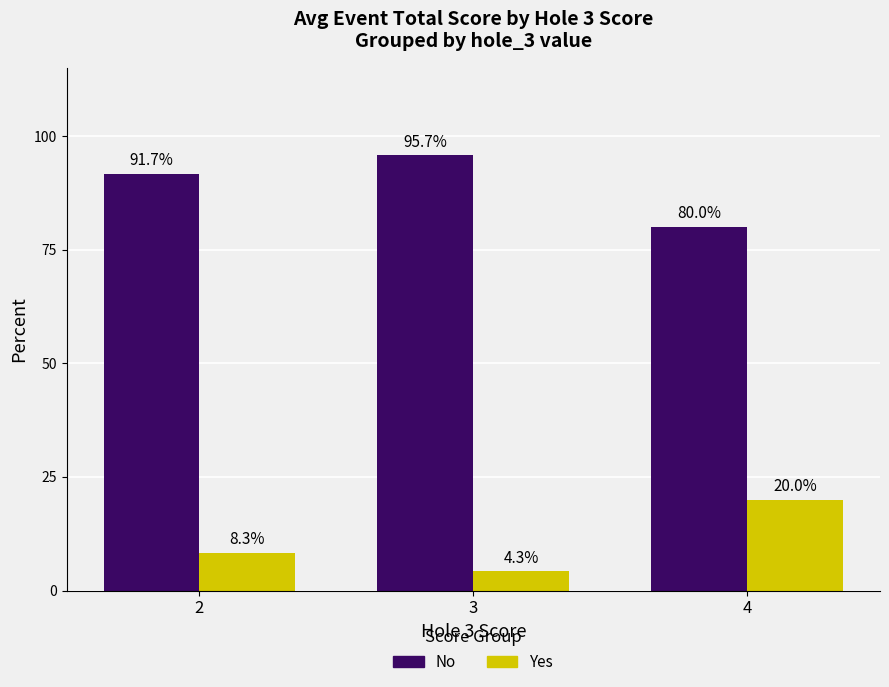

What is the value of the No bar at the 3rd from the left?

80.0